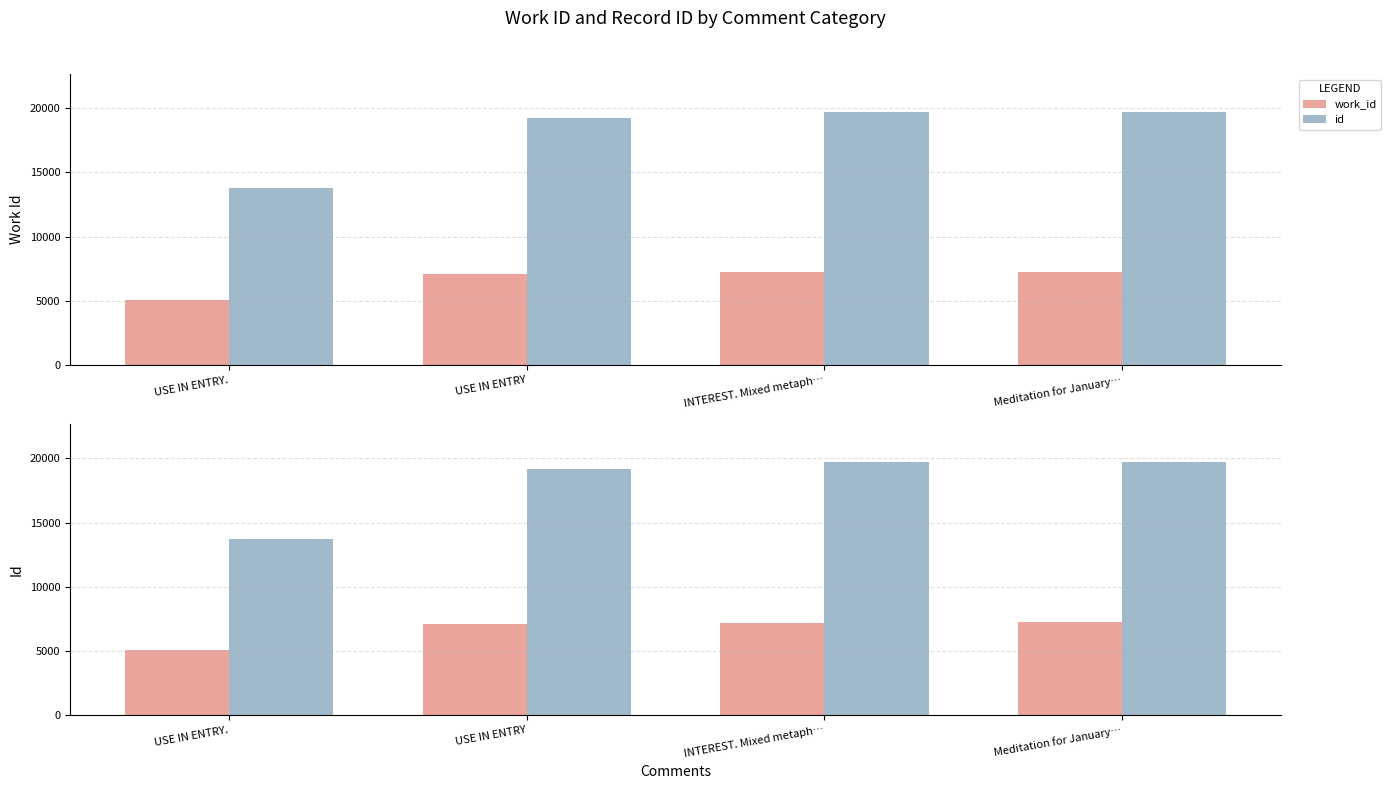

Is the value of work_id at USE IN ENTRY. greater than the value of id at INTEREST. Mixed metaph…?

No